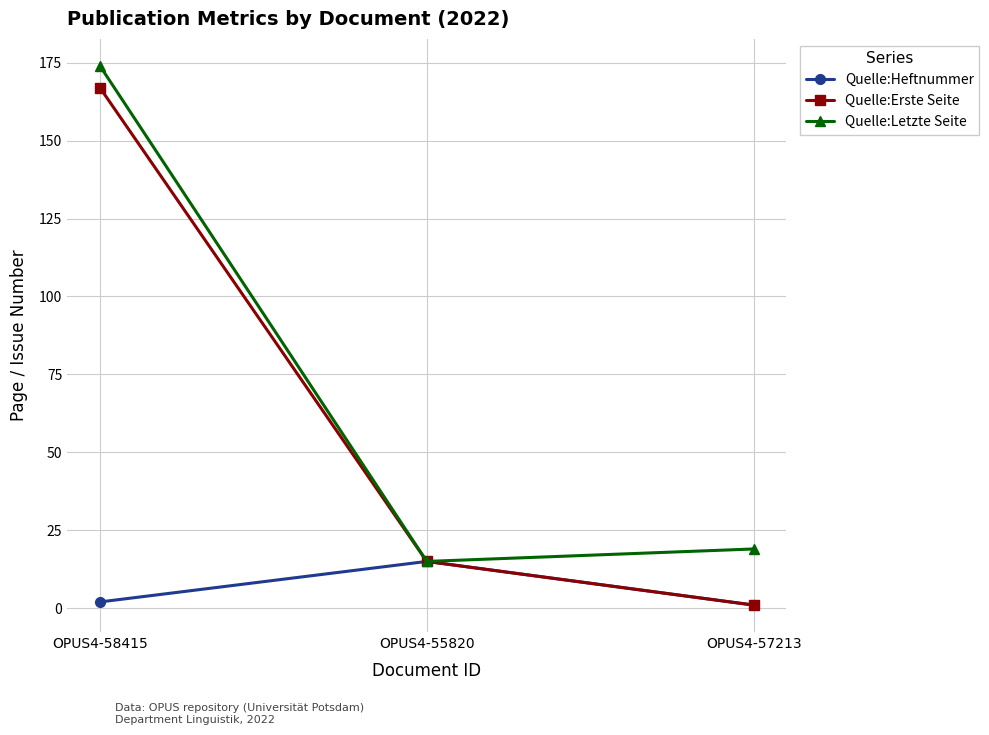

Where is Quelle:Letzte Seite nearest to the value 94?

OPUS4-57213